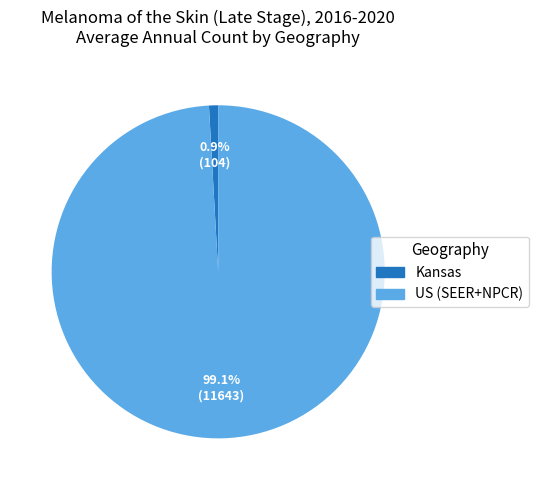

Rank the categories by value from highest to lowest.

US (SEER+NPCR), Kansas